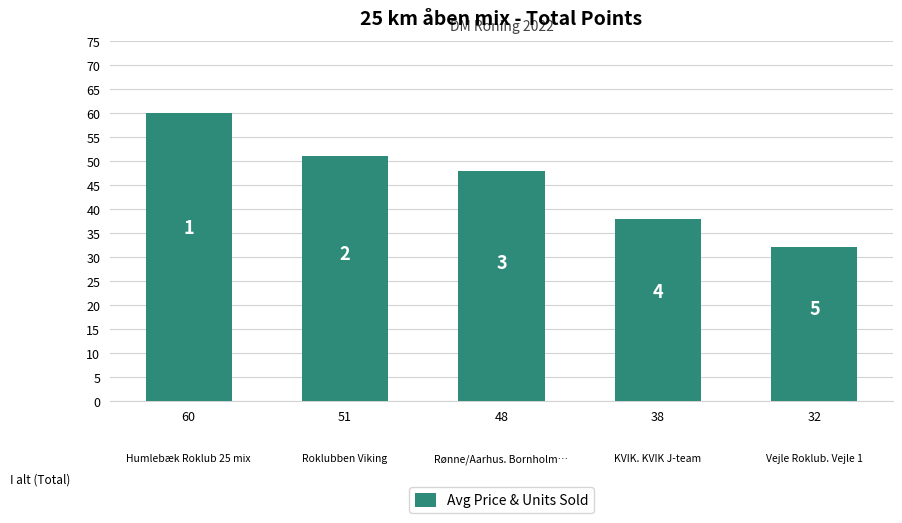

True or false: the data shows 30 at 51.

False